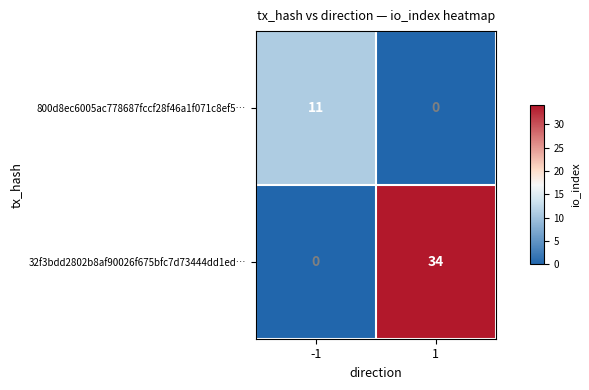

The value of 32f3bdd2802b8af90026f675bfc7d73444dd1ed… at -1 is 22. True or false?

False